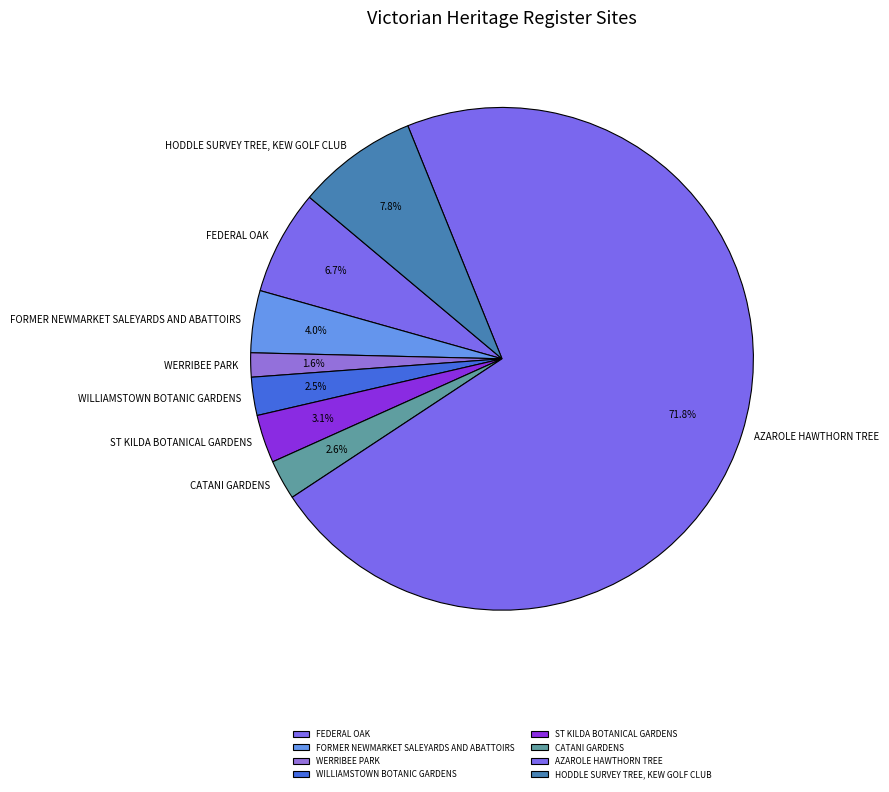

Is it true that FORMER NEWMARKET SALEYARDS AND ABATTOIRS is 4% of the pie?

True